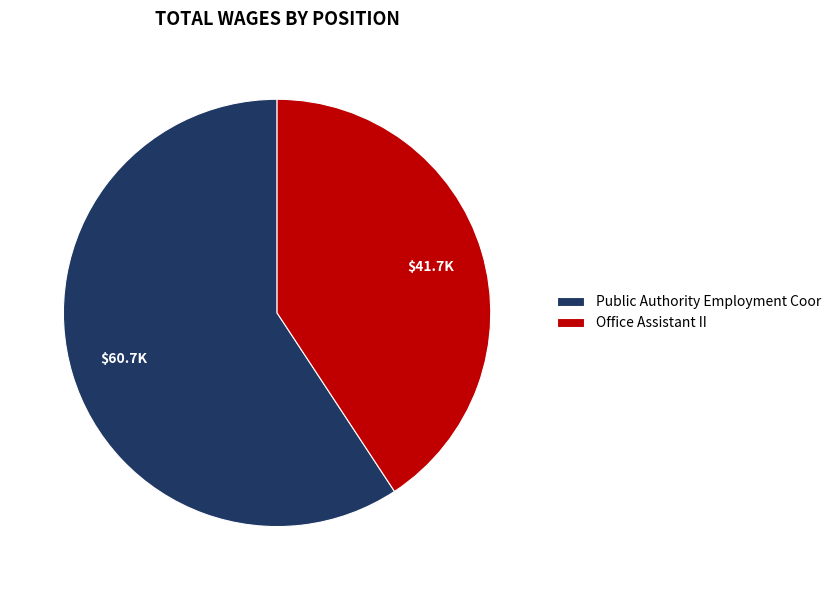

Is the sum of Office Assistant II and Public Authority Employment Coor greater than half?

Yes